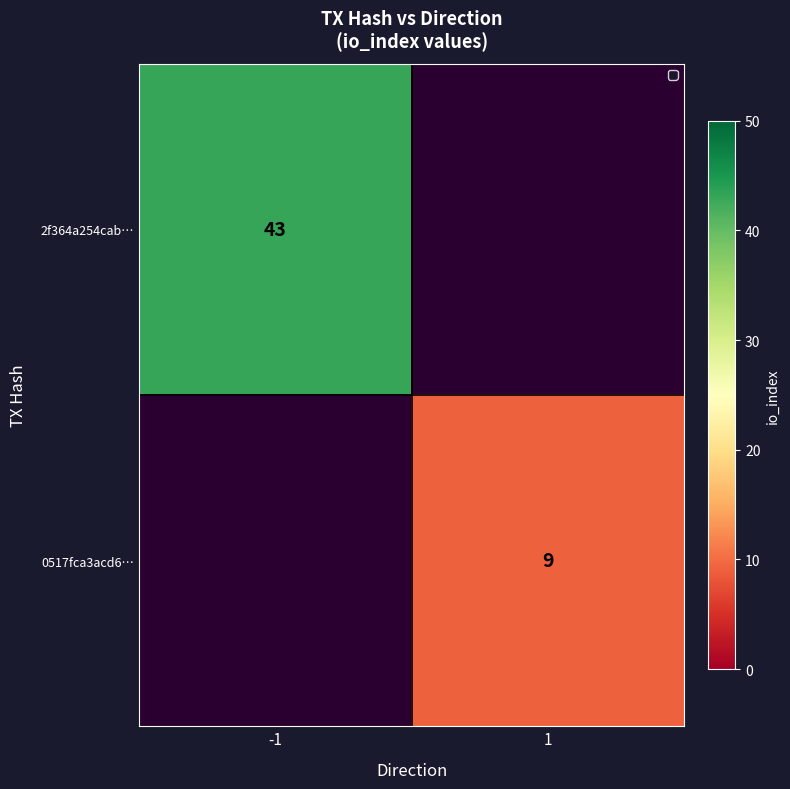

The value of 0517fca3acd6… at 1 is 15.1. True or false?

False